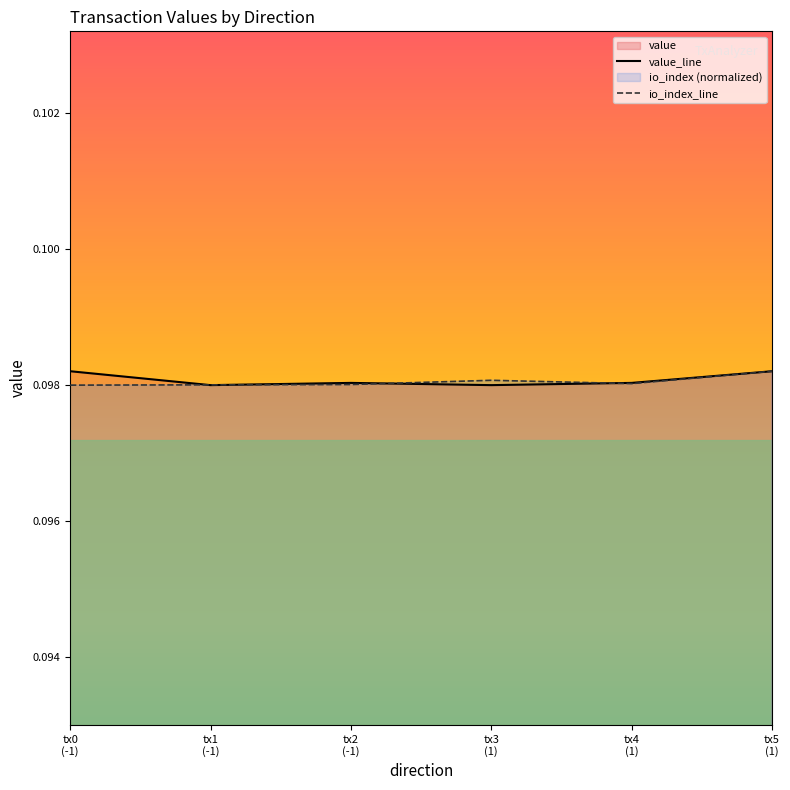

At which category is the sum across all series the highest?

tx5
(1)